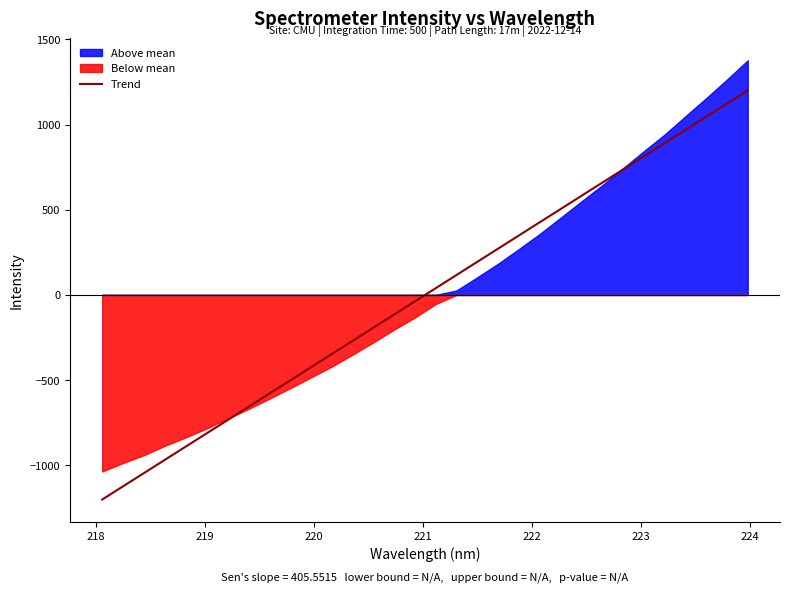

What is the lowest value of the Trend series?

-1201.1